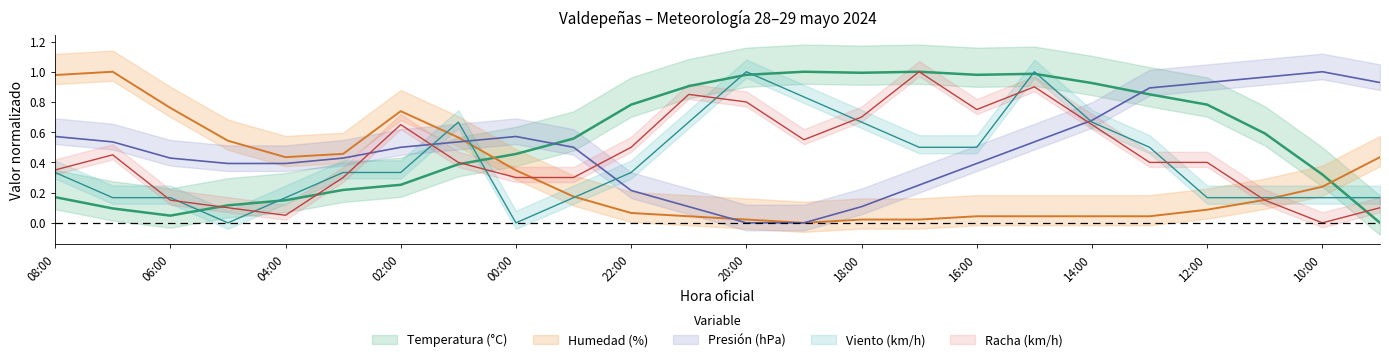

Rank the series by their maximum value, from lowest to highest.

Temperatura (°C), Humedad (%), Presión (hPa) offset, Velocidad viento (km/h), Racha (km/h)